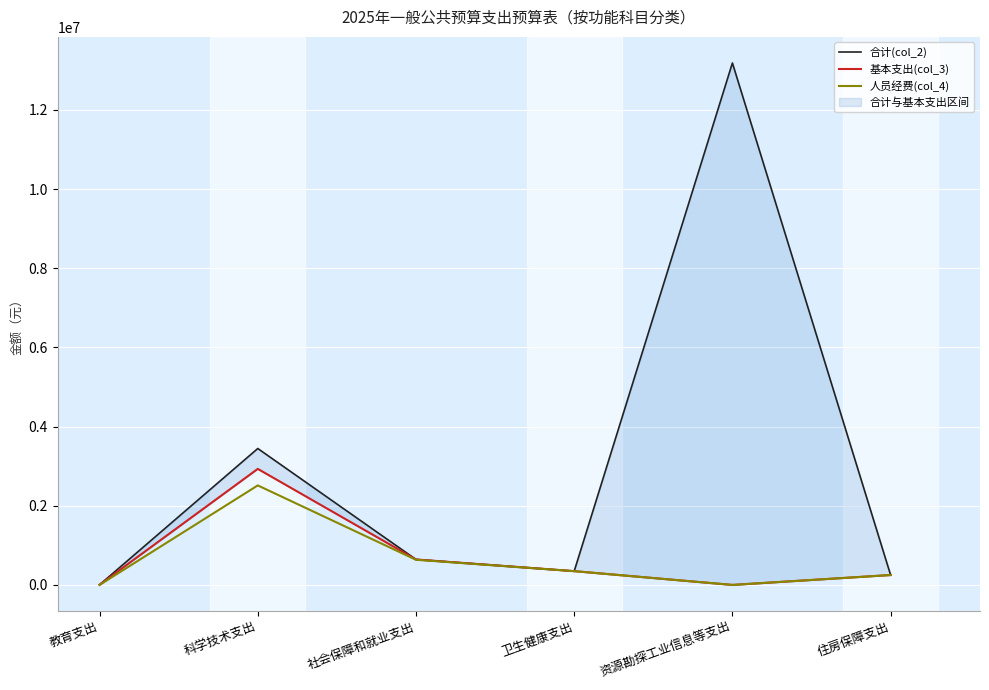

Which series has the largest total across all categories?

合计(col_2)